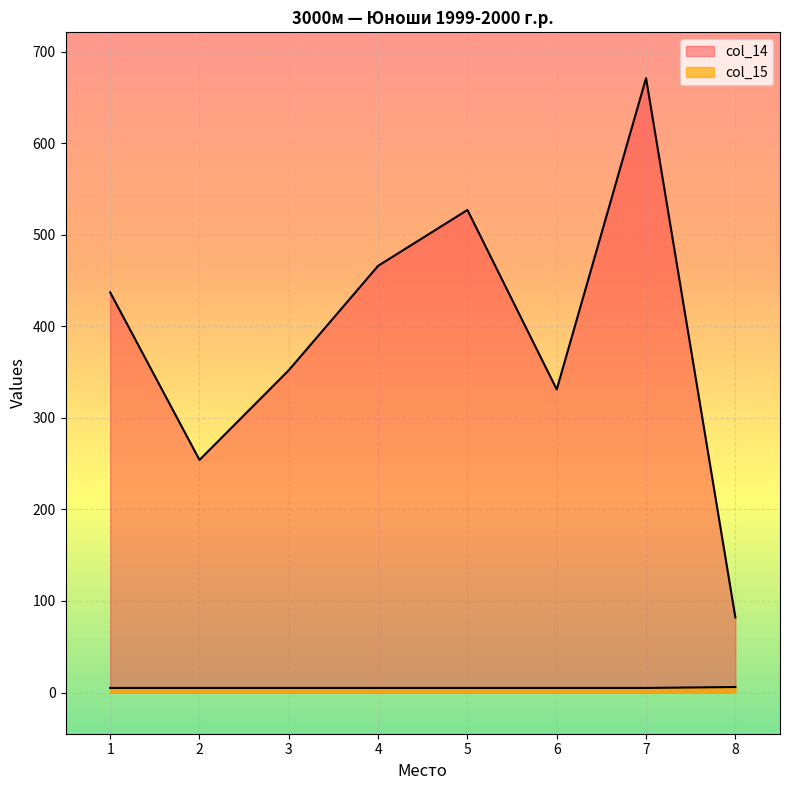

The value of col_14 at 2 is 434. True or false?

False